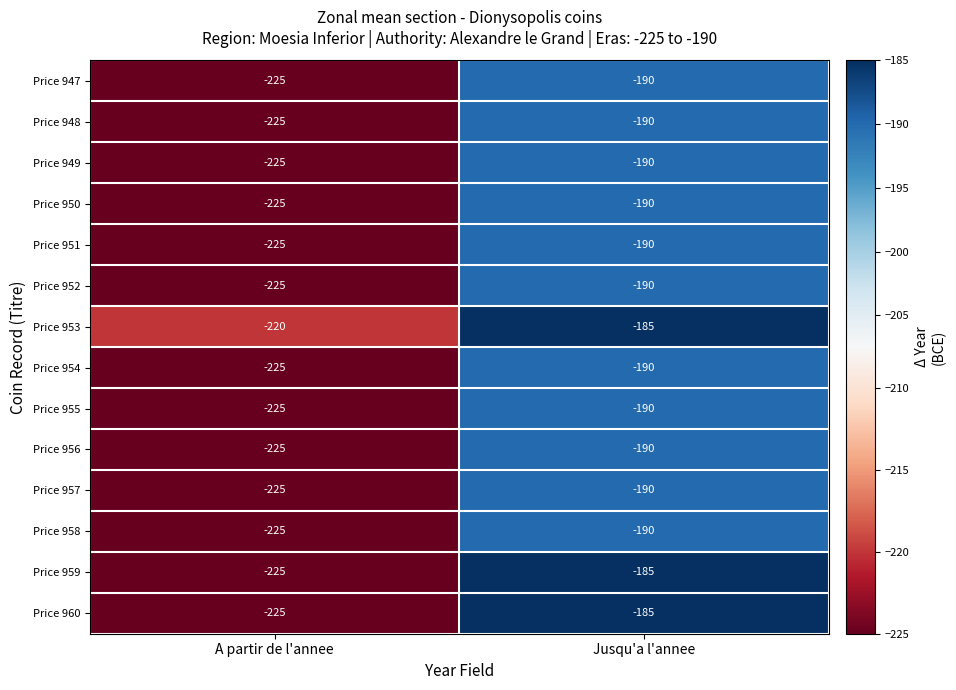

Reading left to right, transcribe all the data shown in this chart.

Price 947: -225	-190
Price 948: -225	-190
Price 949: -225	-190
Price 950: -225	-190
Price 951: -225	-190
Price 952: -225	-190
Price 953: -220	-185
Price 954: -225	-190
Price 955: -225	-190
Price 956: -225	-190
Price 957: -225	-190
Price 958: -225	-190
Price 959: -225	-185
Price 960: -225	-185